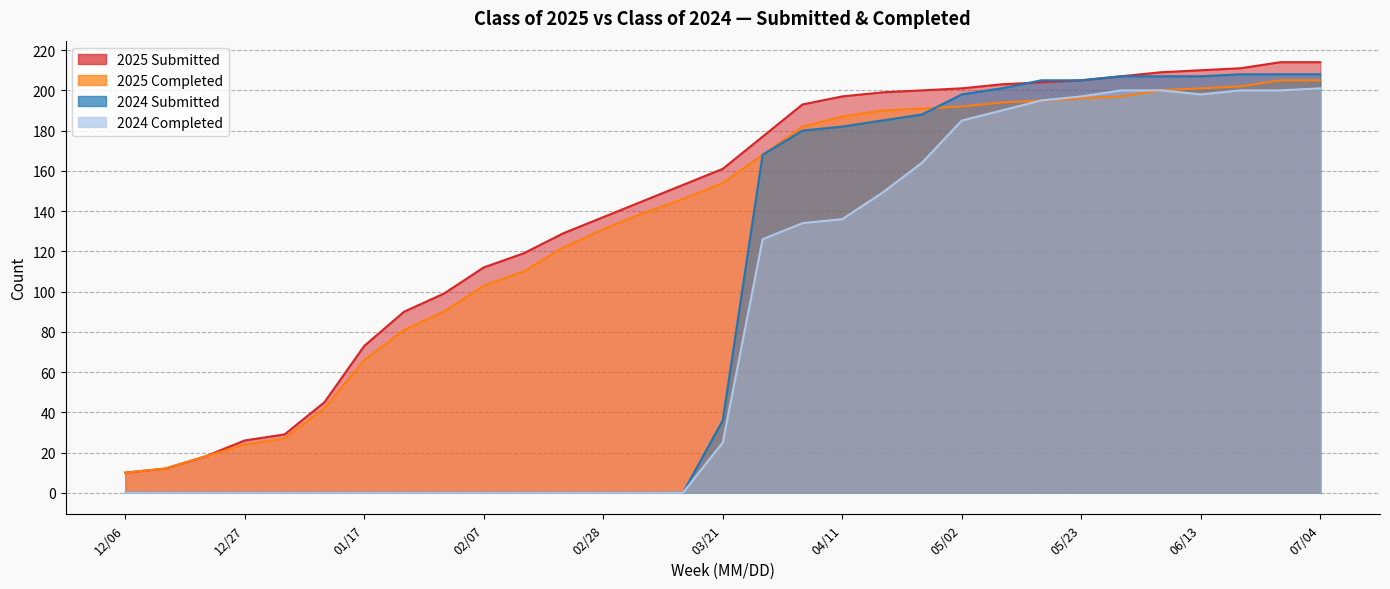

What are all the series names shown in the legend?

2025 Submitted, 2025 Completed, 2024 Submitted, 2024 Completed